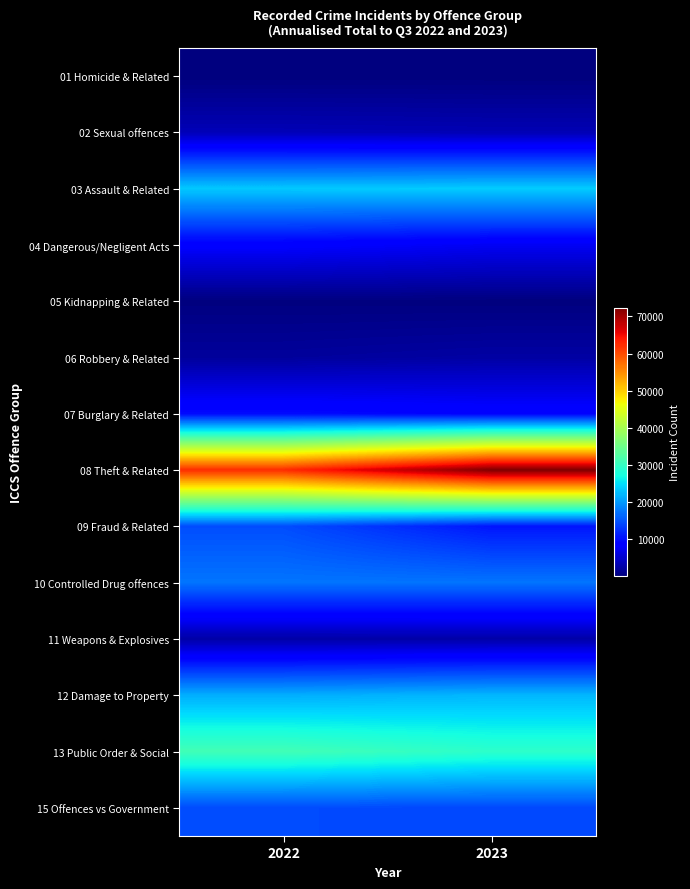

Reading left to right, transcribe all the data shown in this chart.

01 Homicide & Related: 2022=68	2023=64
02 Sexual offences: 2022=3694	2023=3498
03 Assault & Related: 2022=23449	2023=23674
04 Dangerous/Negligent Acts: 2022=8558	2023=7537
05 Kidnapping & Related: 2022=169	2023=143
06 Robbery & Related: 2022=1986	2023=2471
07 Burglary & Related: 2022=9927	2023=9117
08 Theft & Related: 2022=62436	2023=72340
09 Fraud & Related: 2022=14639	2023=10629
10 Controlled Drug offences: 2022=17461	2023=17449
11 Weapons & Explosives: 2022=2609	2023=2669
12 Damage to Property: 2022=21487	2023=22148
13 Public Order & Social: 2022=31155	2023=29278
15 Offences vs Government: 2022=14489	2023=14337